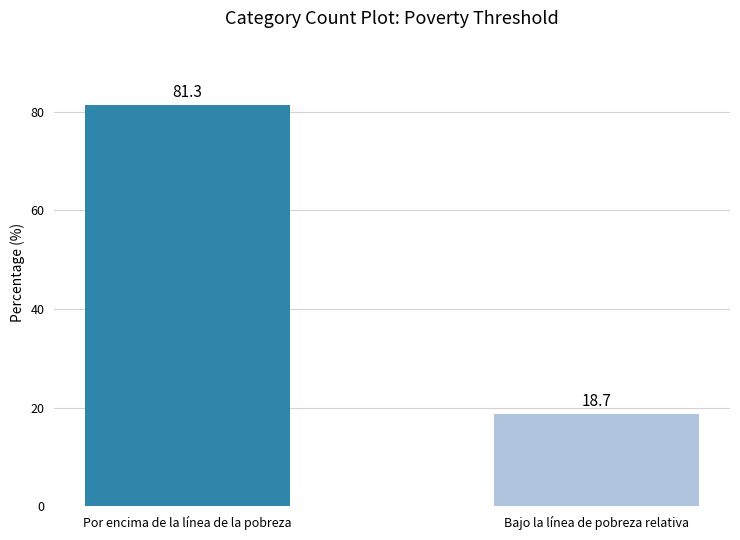

How many series are shown in this chart?

1